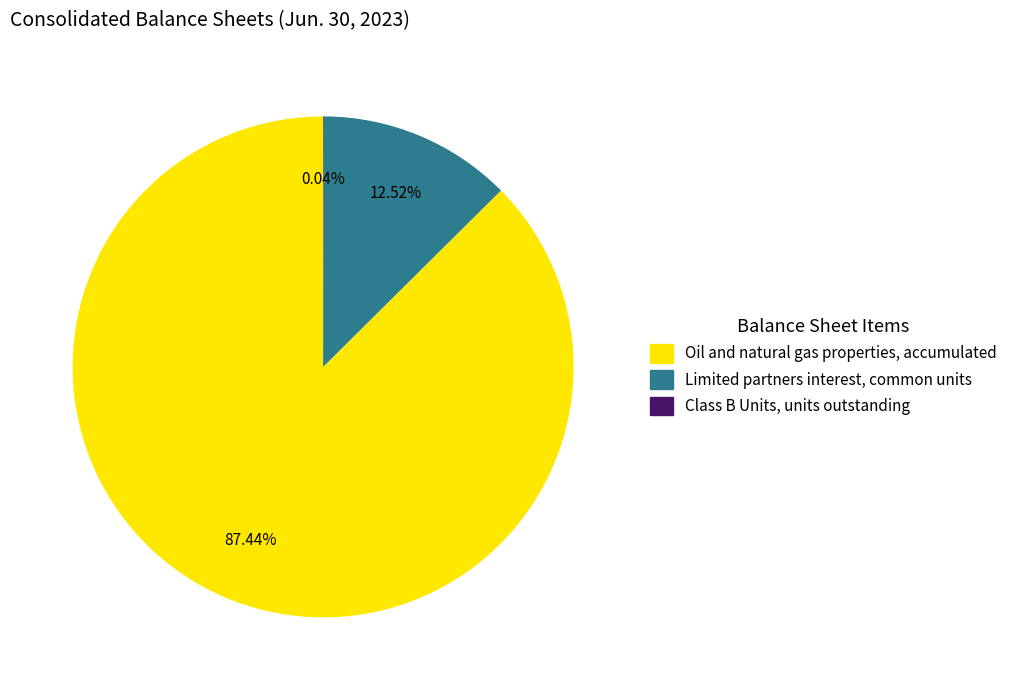

Approximately how many times larger is the value at Oil and natural gas properties, accumulated compared to Limited partners interest, common units?

7.0